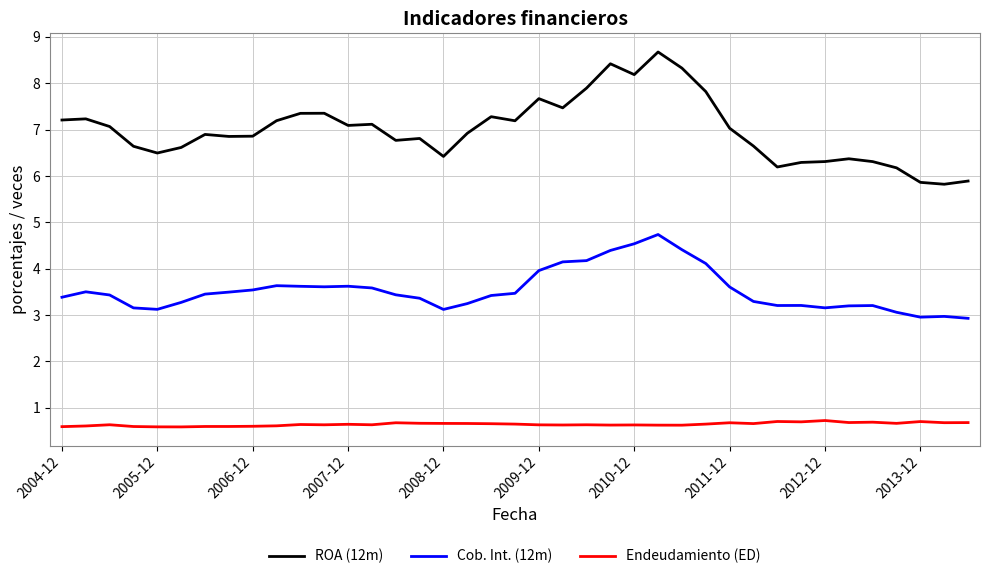

Which series has the largest range (max minus min)?

ROA (12m)